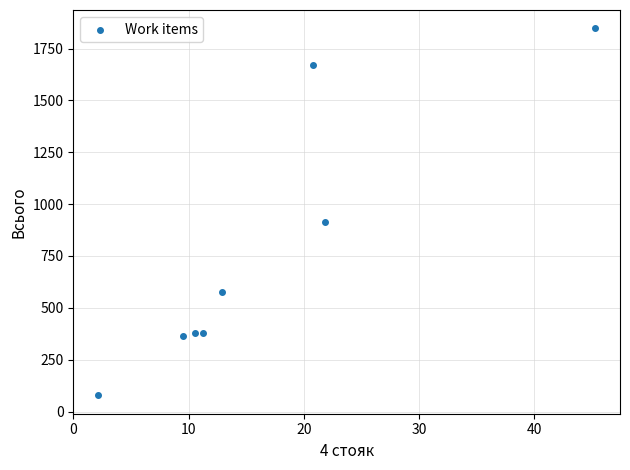

What Y value in the scatter plot is closest to 962?

913.0